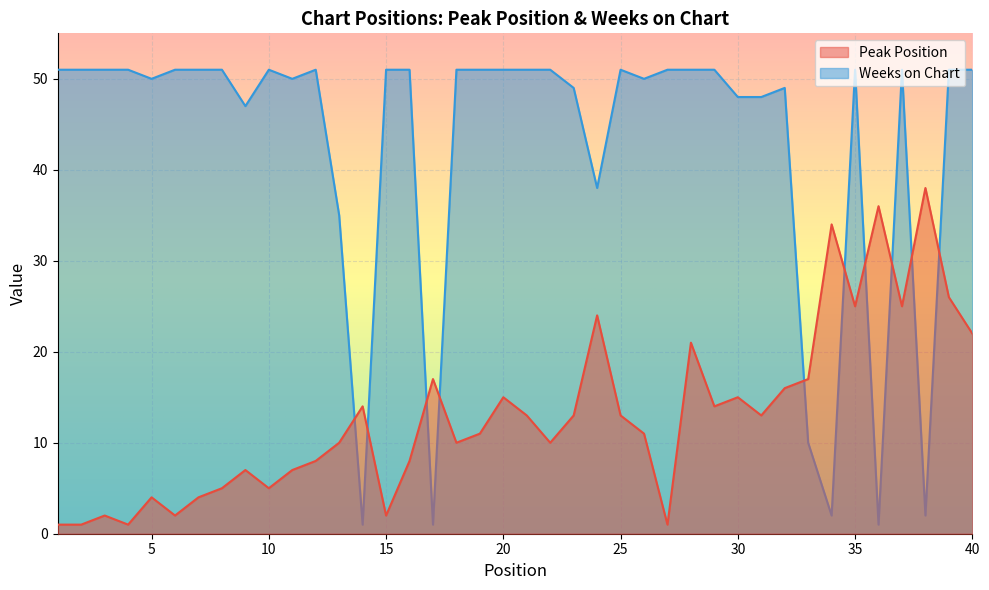

How many values in the Peak Position series are below 13?

20